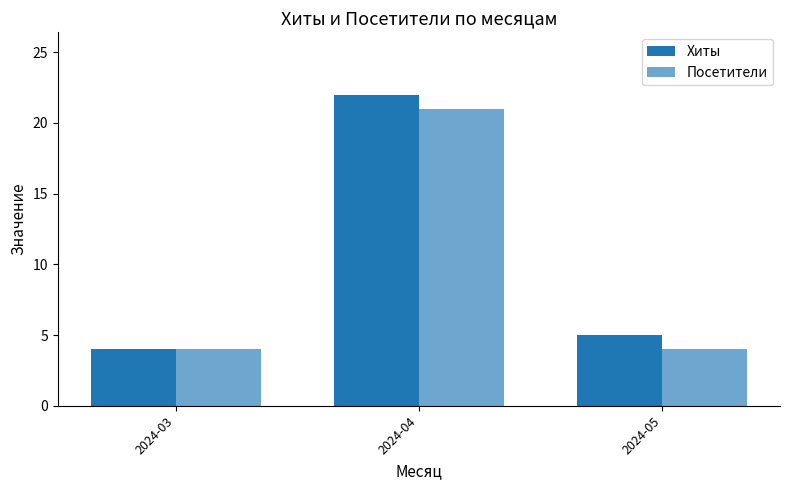

At 2024-04, list the series in order from smallest to largest.

Посетители, Хиты